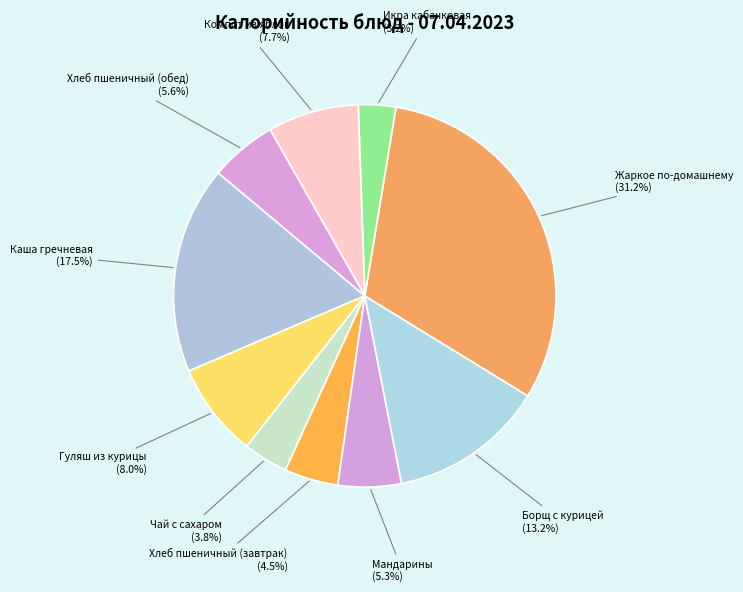

How many slices are in this pie chart?

10